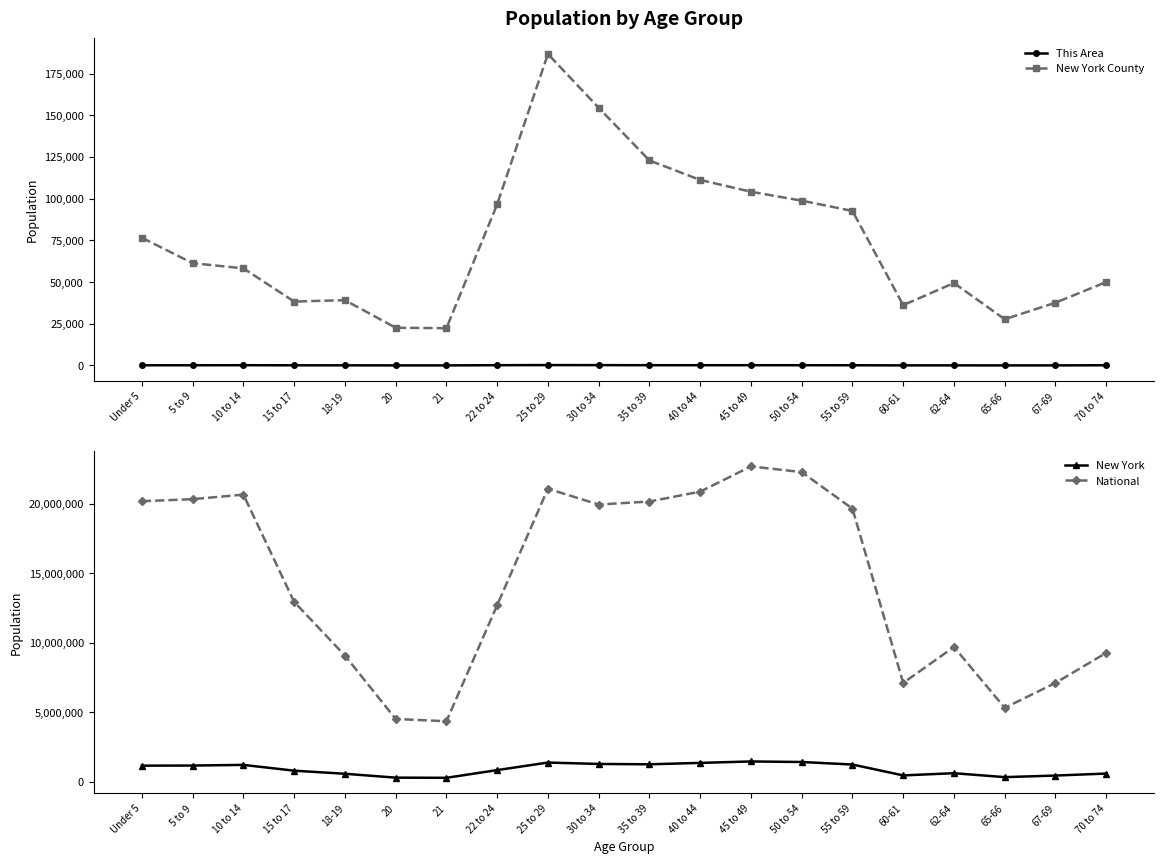

At which label does New York County first exceed 61323?

Under 5